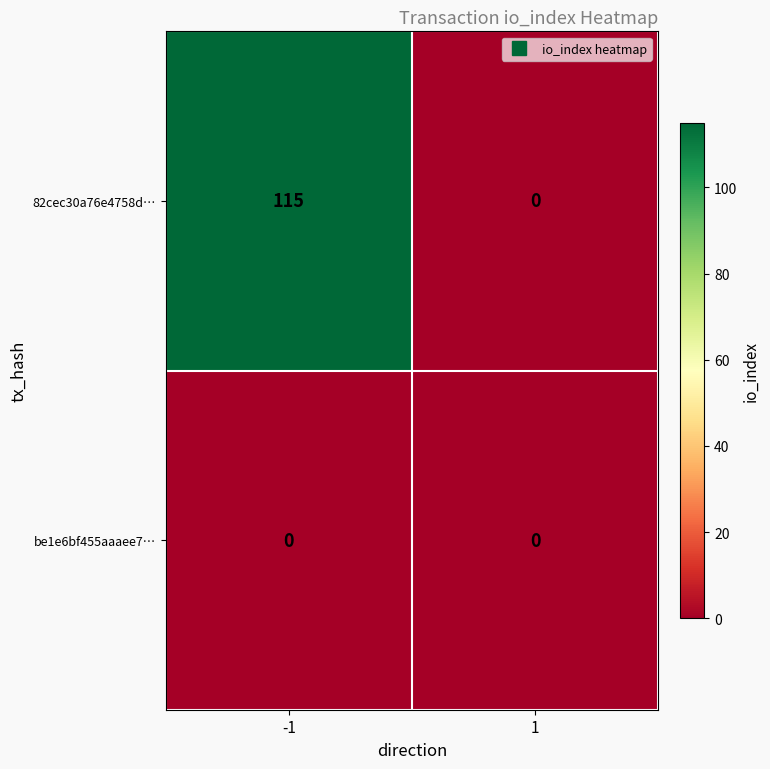

List the series in order of their peak value, highest first.

82cec30a76e4758d…, be1e6bf455aaaee7…